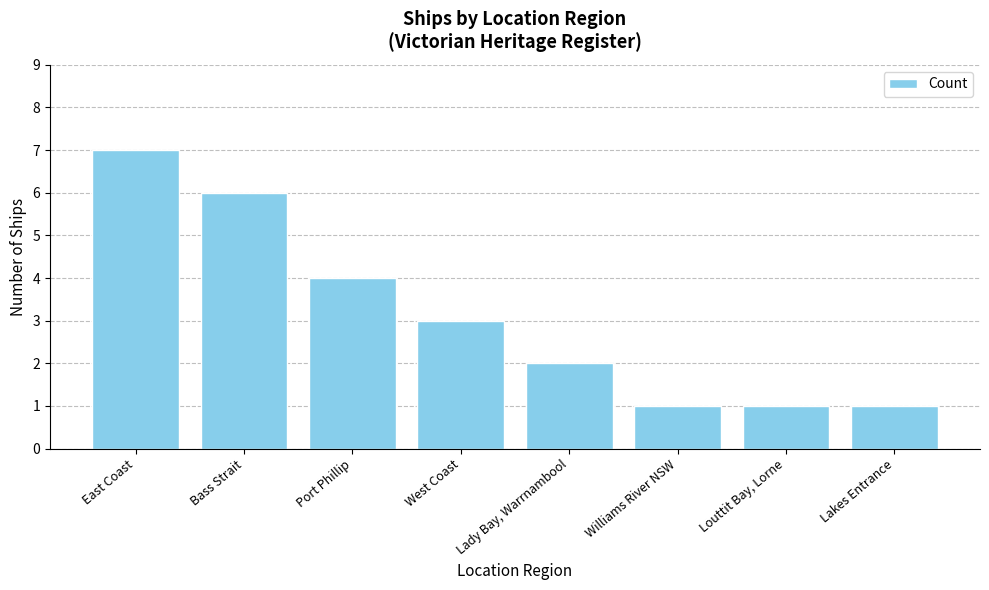

True or false: the data shows 3 at West Coast.

True